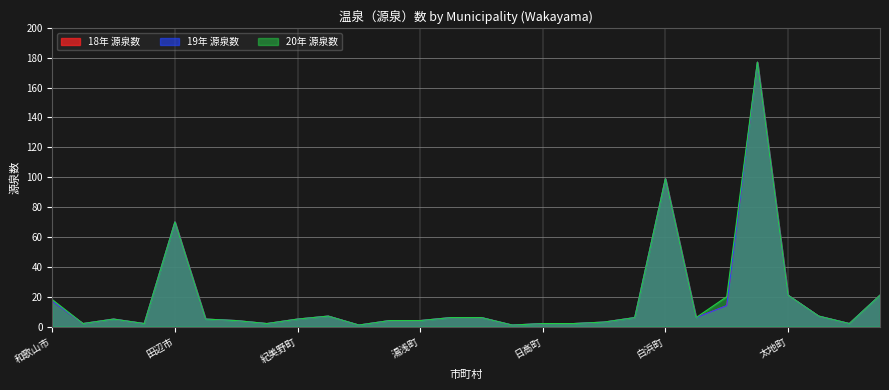

Is the value of 20年 源泉数 at すさみ町 greater than the value of 18年 源泉数 at 白浜町?

No